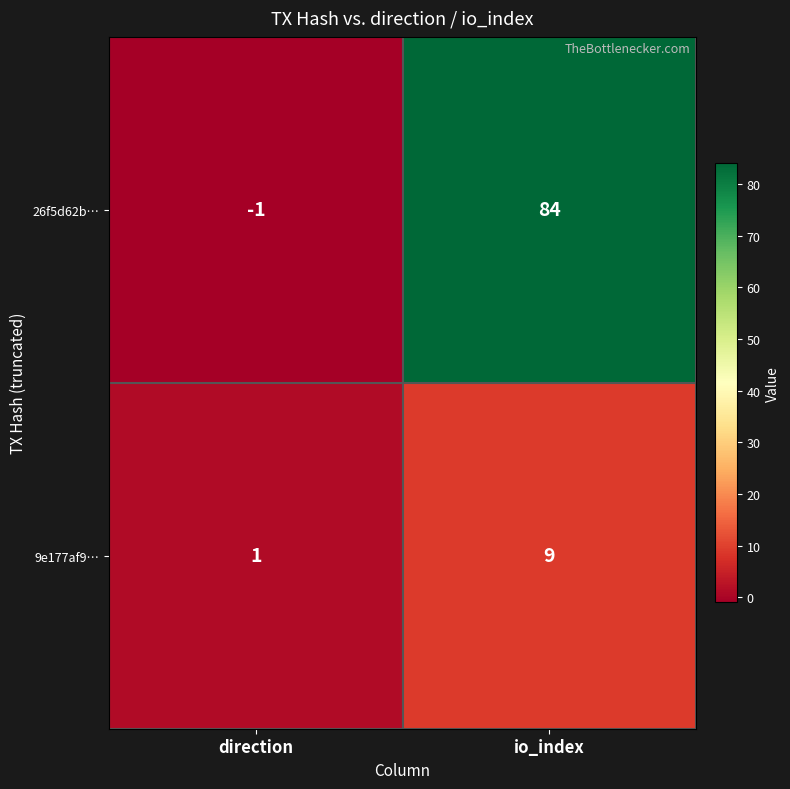

The value of 26f5d62b… at io_index is 84. True or false?

True